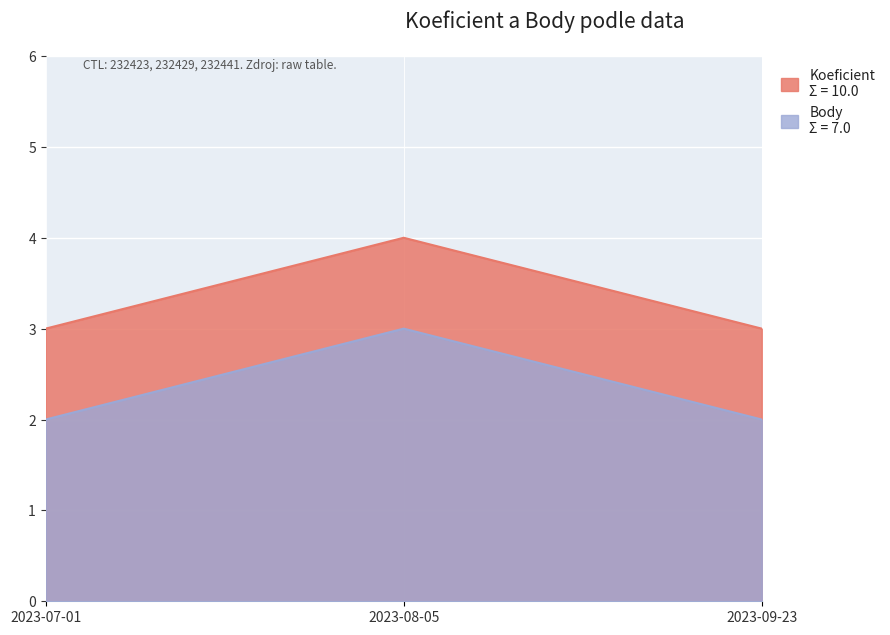

What is the difference between the Body values at 2023-08-05 and 2023-07-01?

1